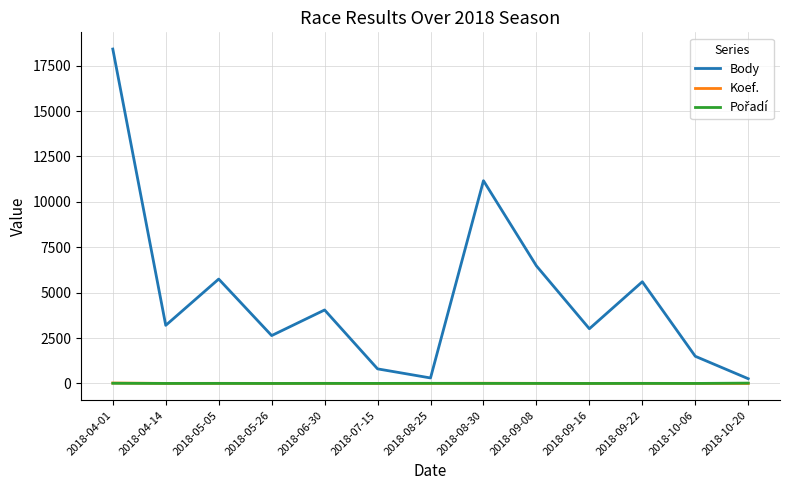

Is this an area chart (filled region under the line)?

No